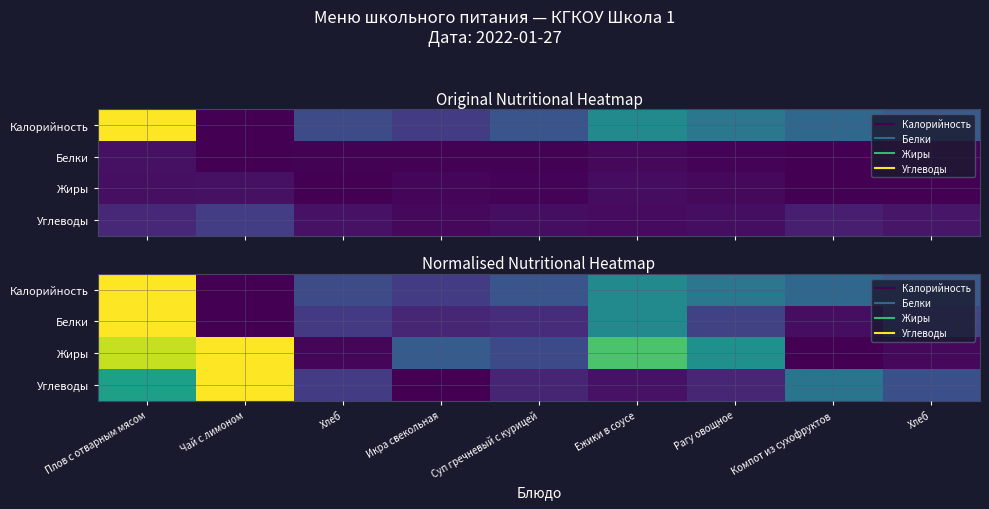

The Жиры series shows 0.3 at Икра свекольная. True or false?

True